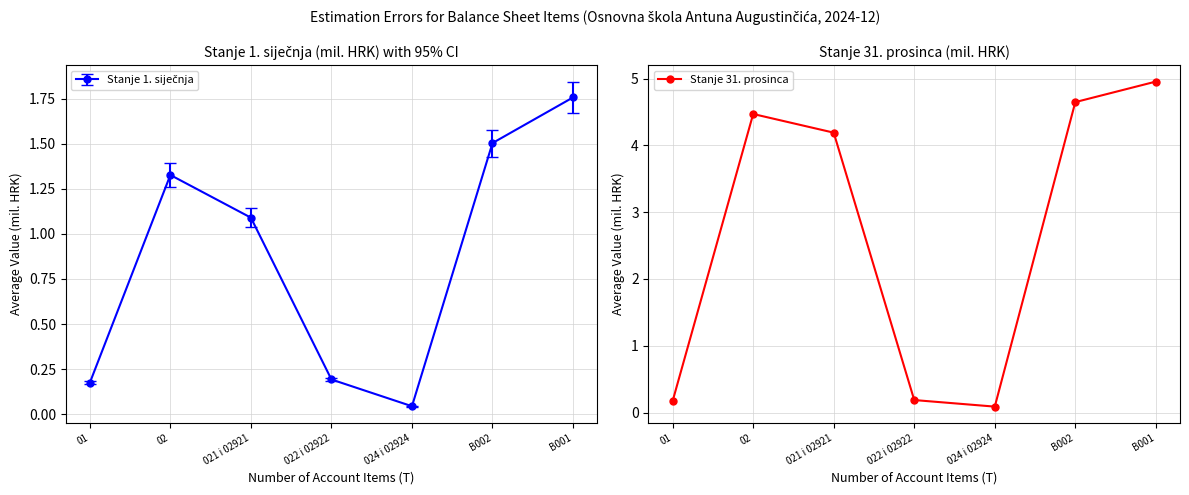

Reading left to right, transcribe all the data shown in this chart.

0.2	4.5	4.2	0.2	0.1	4.6	5.0